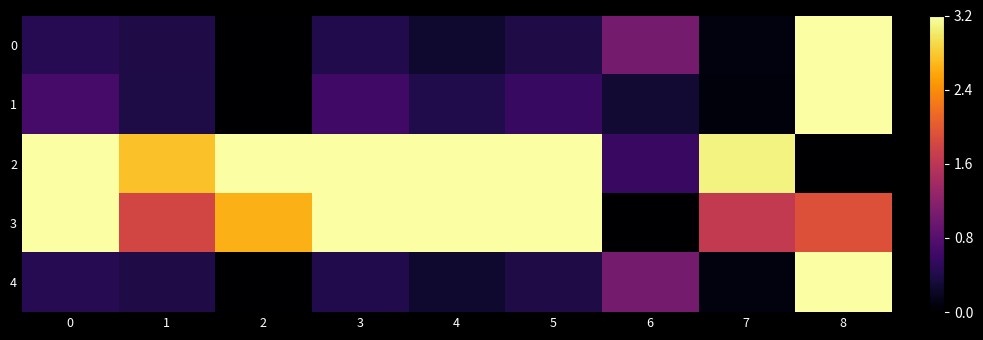

List the series in order of their peak value, lowest first.

0, 1, 2, 3, 4